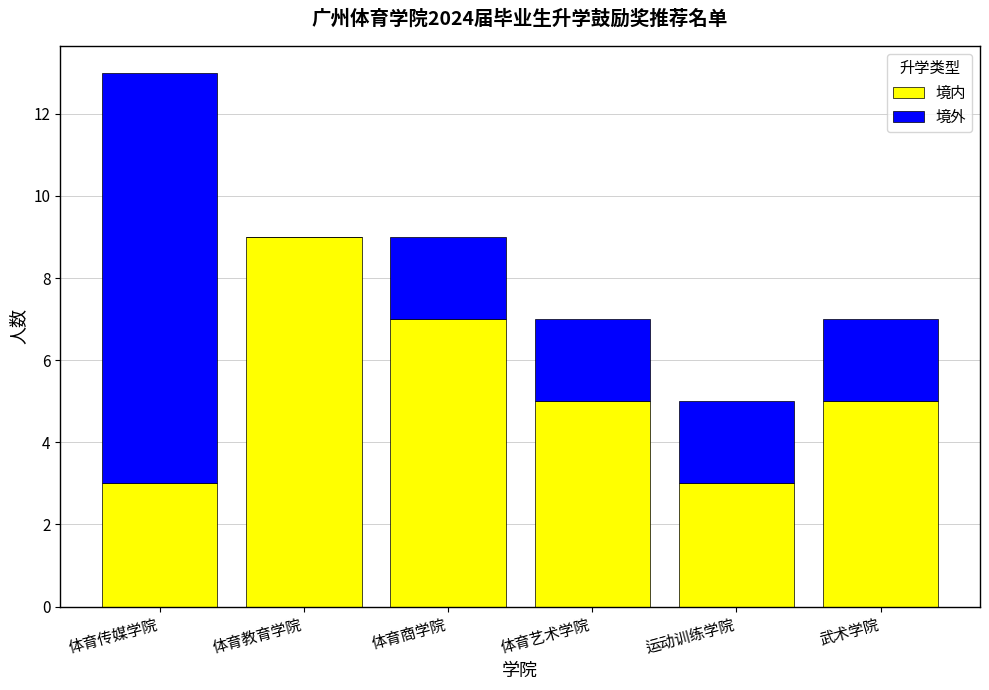

What are all the series names shown in the legend?

境内, 境外